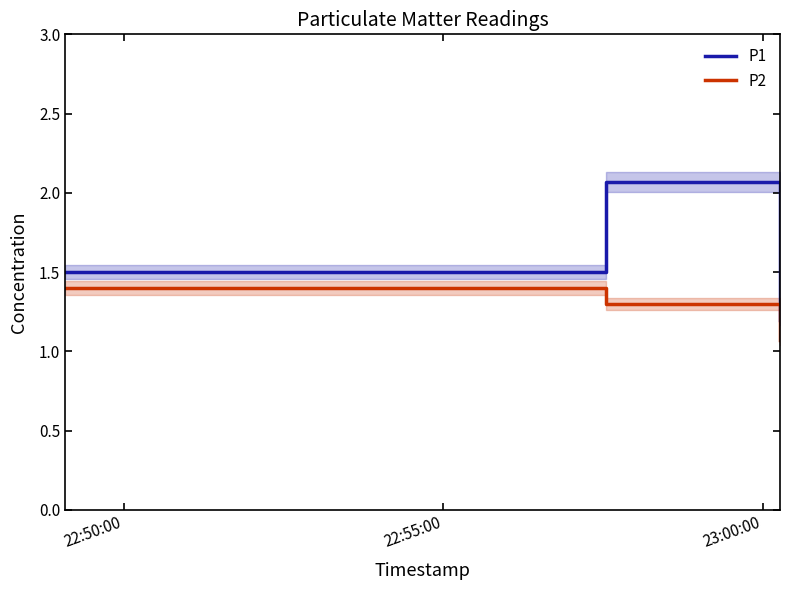

List the series in order of their overall mean, lowest first.

P2, P1